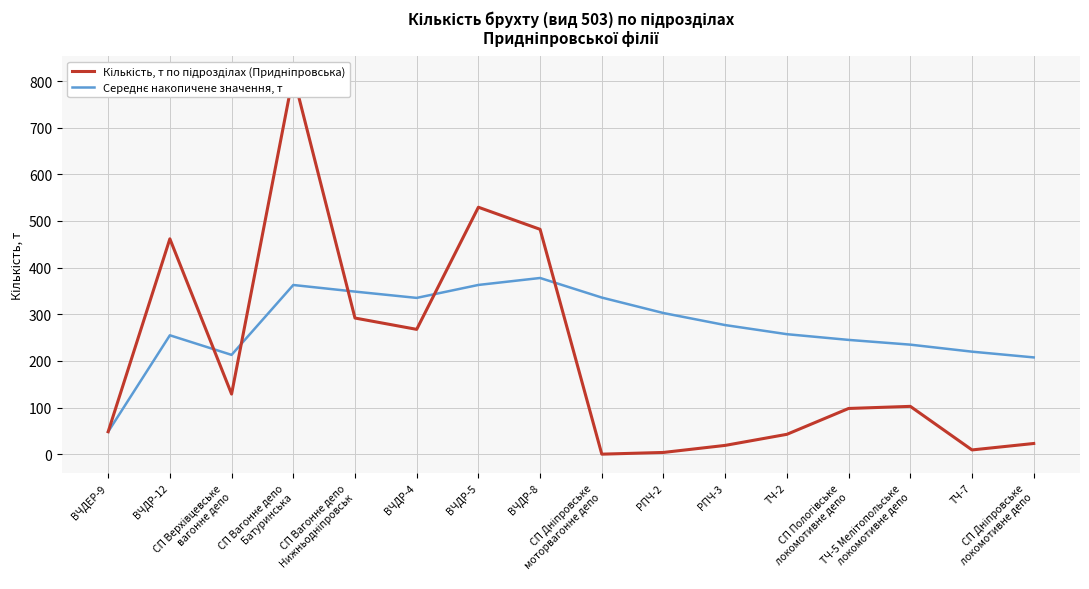

Which series has the widest spread of Y values?

Кількість, т по підрозділах (Придніпровська)